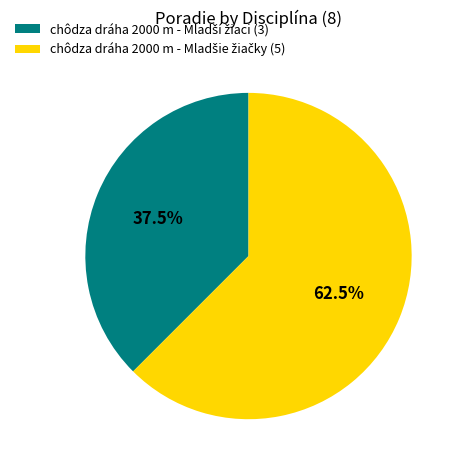

Does any single category account for the majority?

Yes